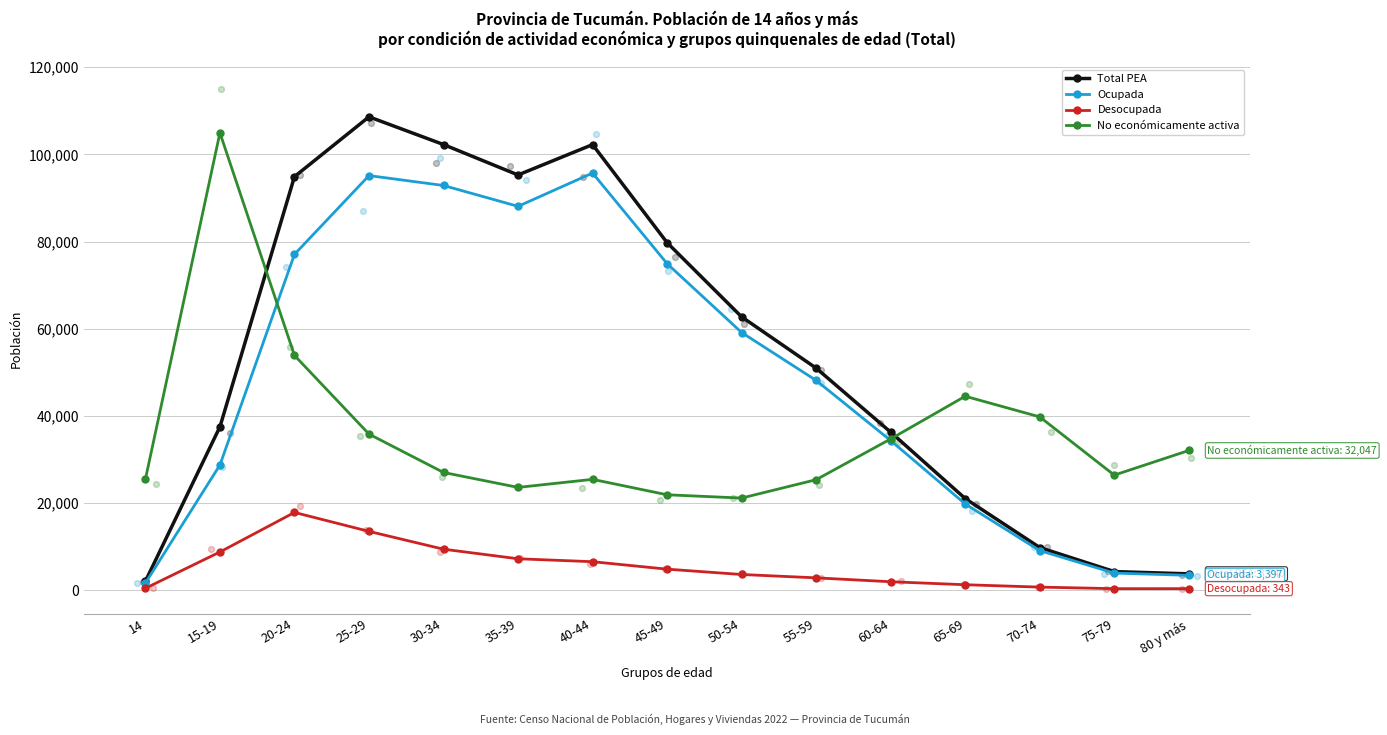

Is the value of Total PEA at 25-29 greater than the value of Ocupada at 60-64?

Yes